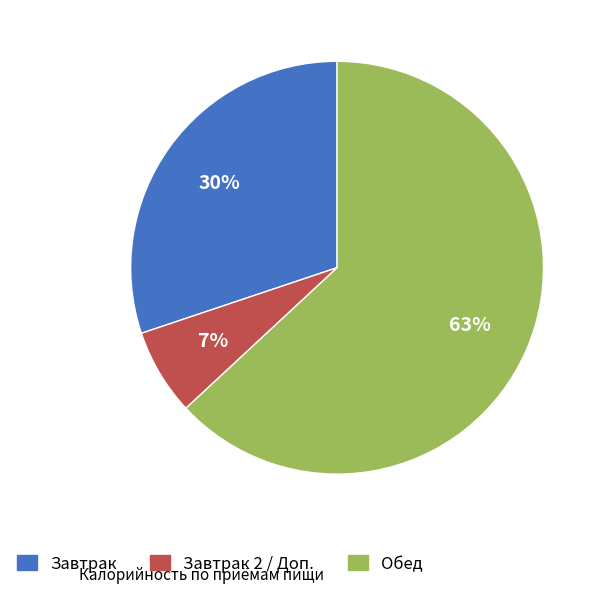

How many slices are in this pie chart?

3